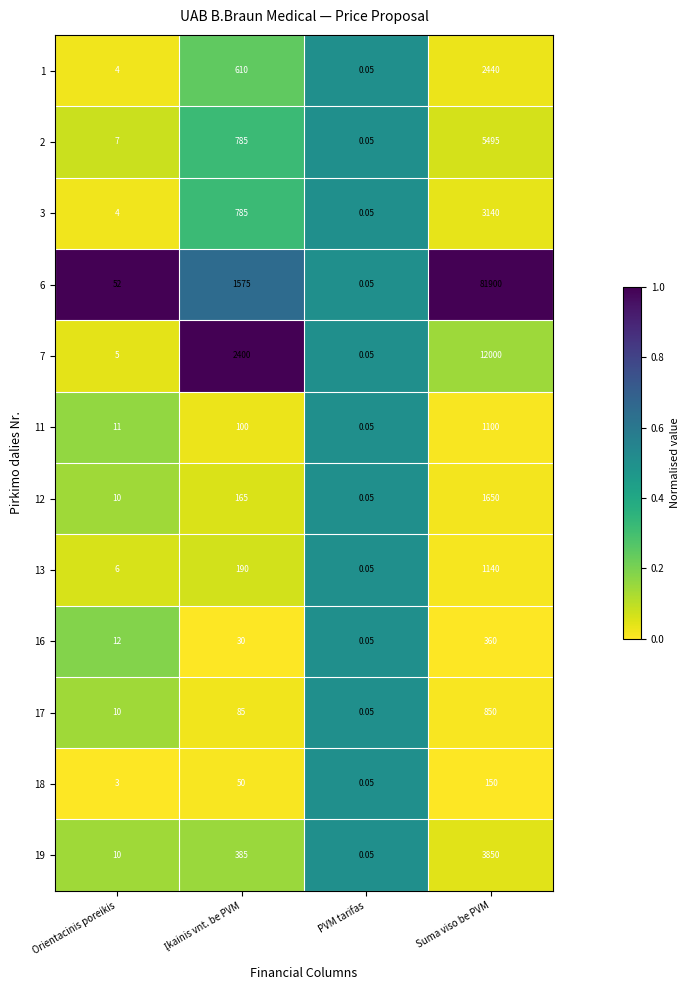

Is the value of 6 at Orientacinis poreikis greater than the value of 18 at Suma viso be PVM?

No